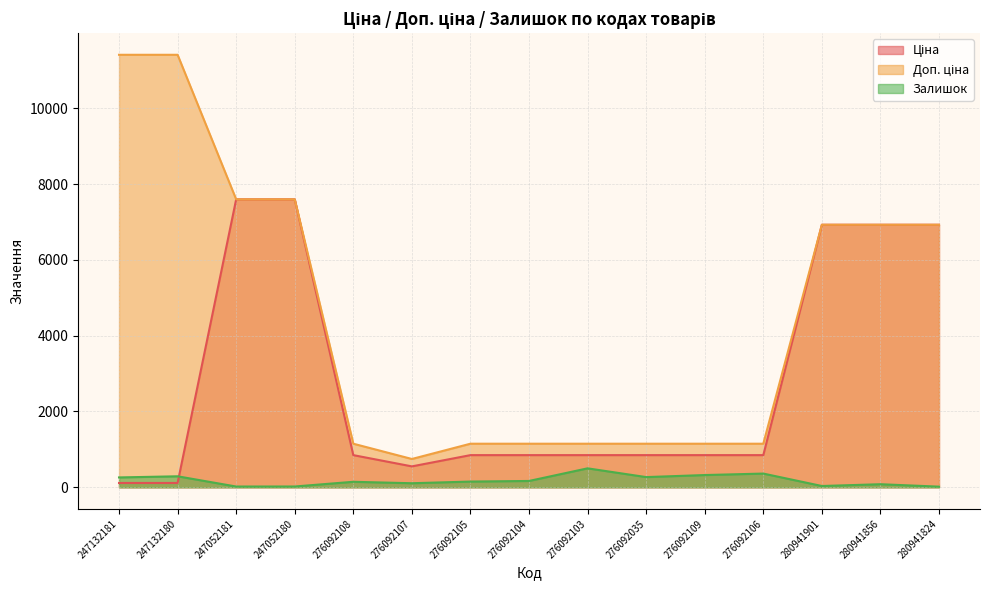

Which series has the widest spread of values?

Доп. ціна